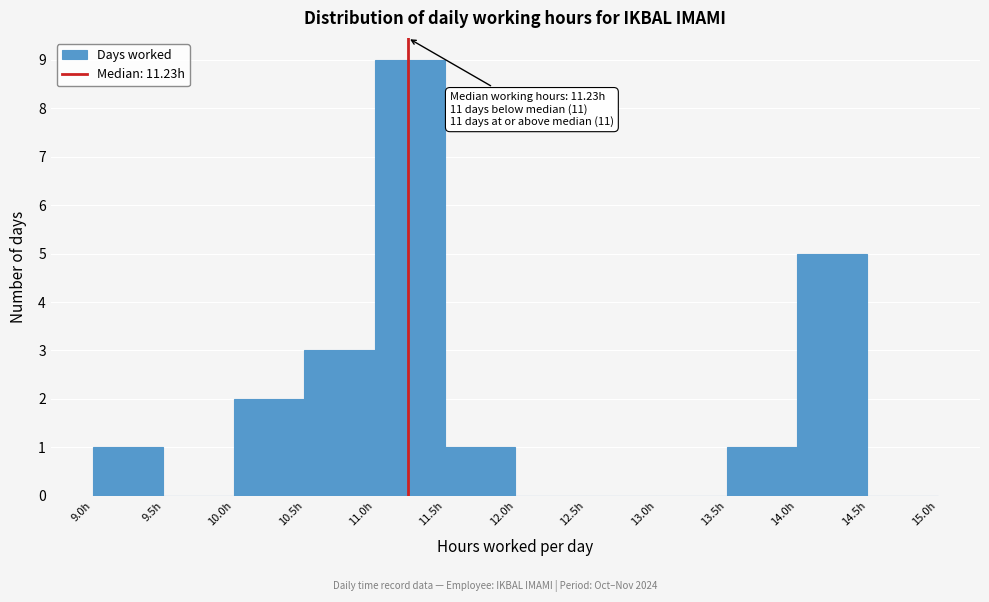

Which range on the x-axis has the tallest bar?

11.0 to 11.5